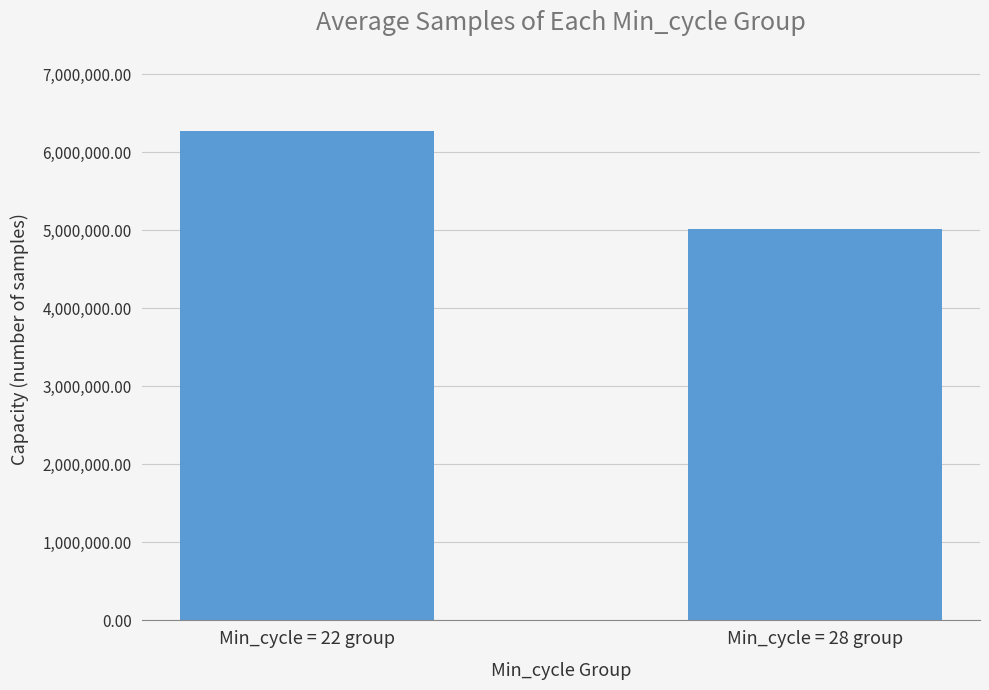

Approximately how many times larger is the value at Min_cycle = 28 group compared to Min_cycle = 22 group?

0.8